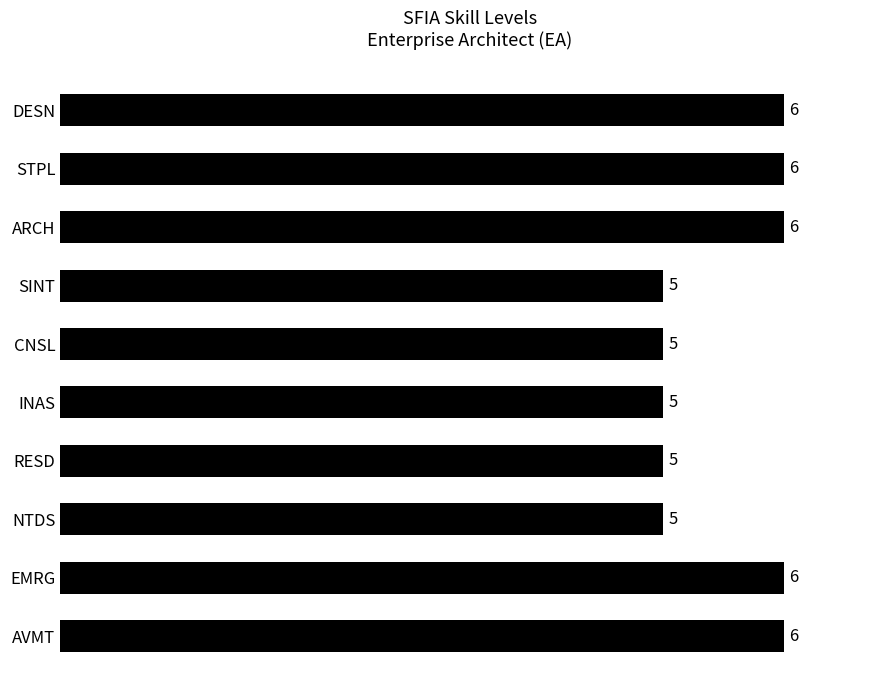

What is the sum of all values?

55